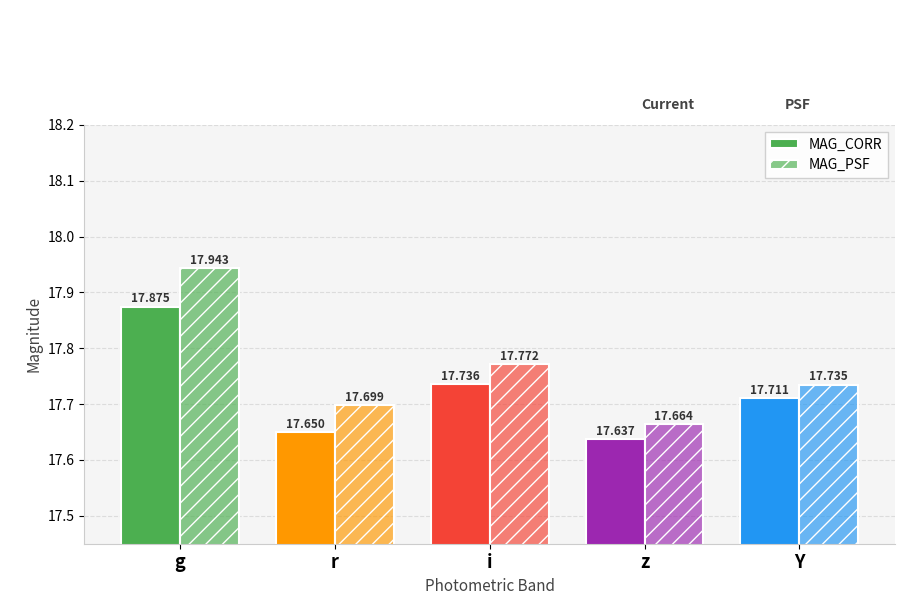

Does the chart contain any negative values?

No